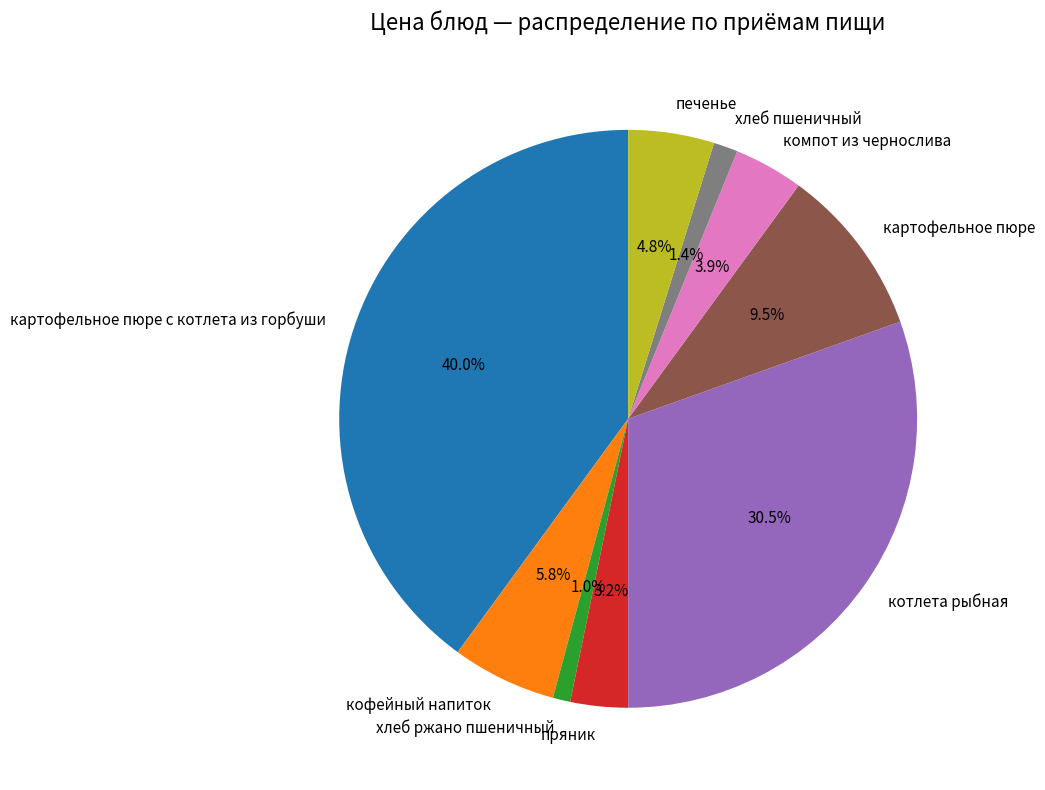

Is the sum of компот из чернослива and кофейный напиток greater than half?

No